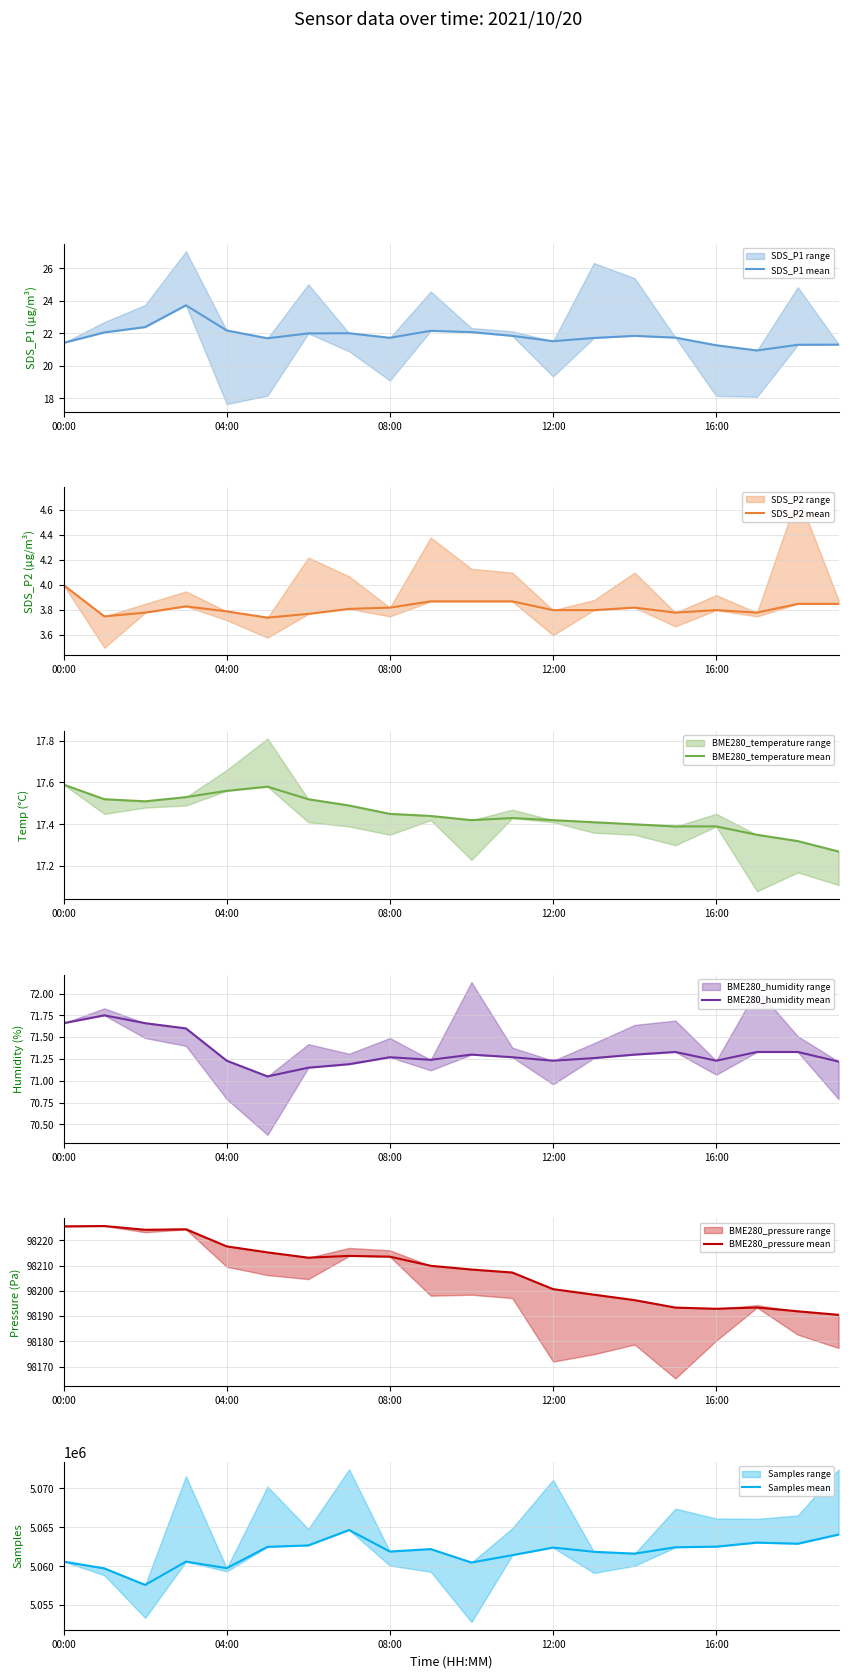

Rank the series at 13 from lowest to highest value.

SDS_P2 mean, BME280_temperature mean, SDS_P1 mean, BME280_humidity mean, BME280_pressure mean, Samples mean